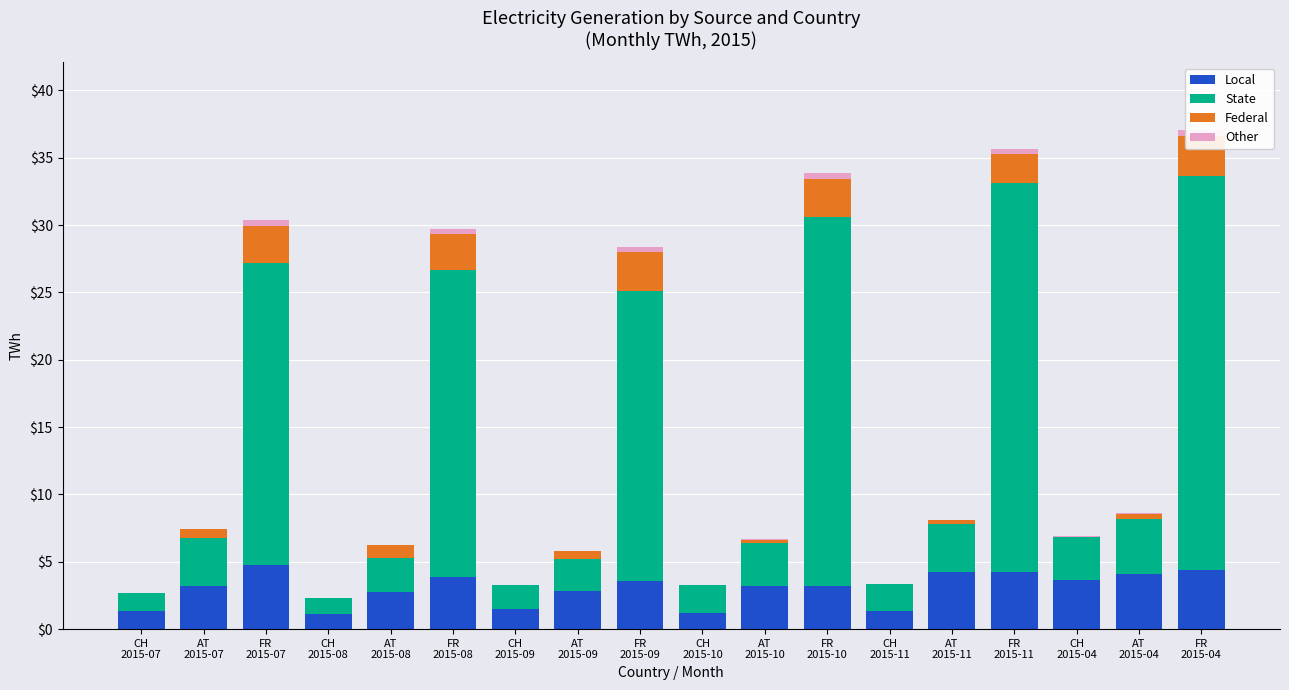

Rank the series by their maximum value, from lowest to highest.

Other, Federal, Local, State